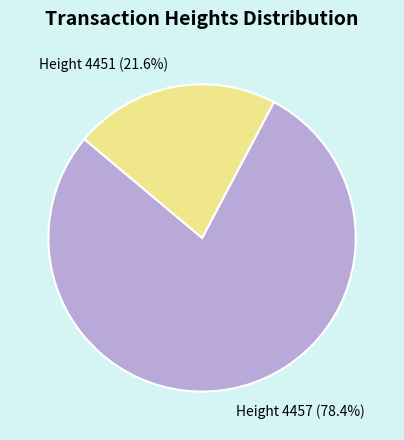

Does any single category account for the majority?

Yes